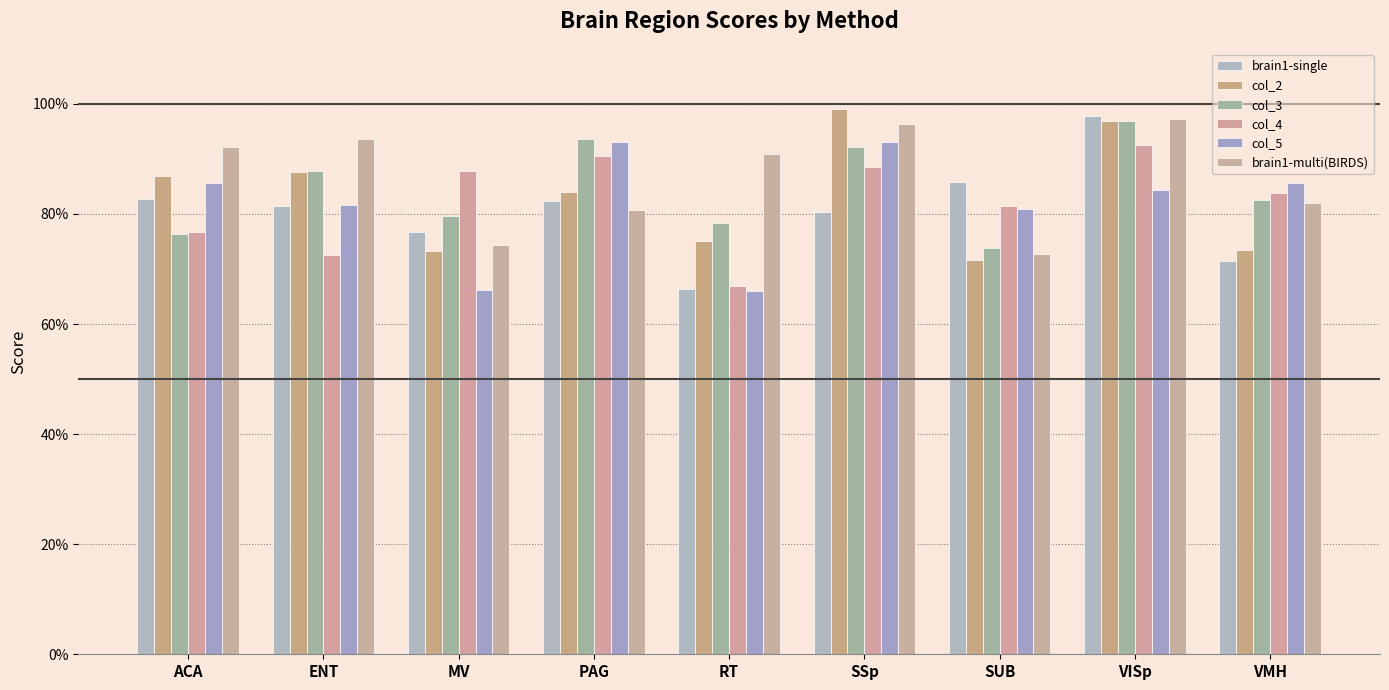

Reading right to left, extract all data points from this chart.

brain1-single: 0.7	1.0	0.9	0.8	0.7	0.8	0.8	0.8	0.8
col_2: 0.7	1.0	0.7	1.0	0.8	0.8	0.7	0.9	0.9
col_3: 0.8	1.0	0.7	0.9	0.8	0.9	0.8	0.9	0.8
col_4: 0.8	0.9	0.8	0.9	0.7	0.9	0.9	0.7	0.8
col_5: 0.9	0.8	0.8	0.9	0.7	0.9	0.7	0.8	0.9
brain1-multi(BIRDS): 0.8	1.0	0.7	1.0	0.9	0.8	0.7	0.9	0.9